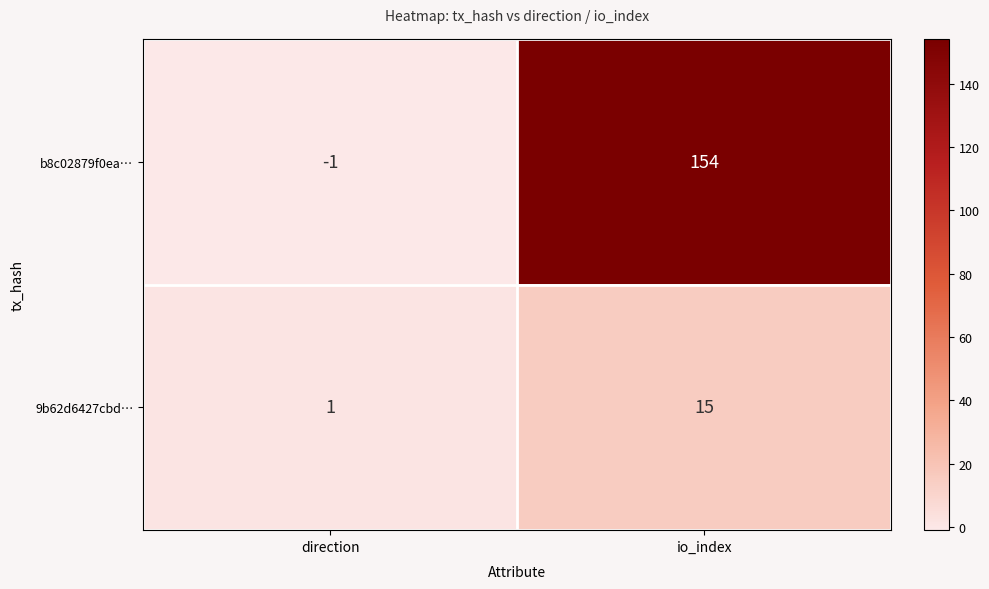

What is the spread (max minus min) of values at io_index?

139